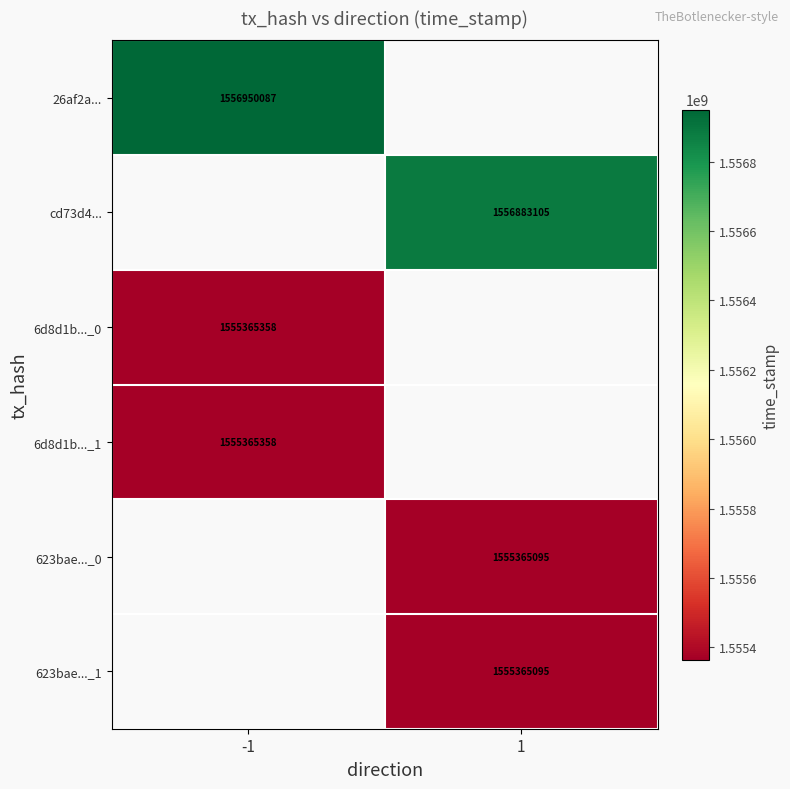

Is the value of 6d8d1b..._0 at -1 greater than the value of 623bae..._0 at 1?

Yes